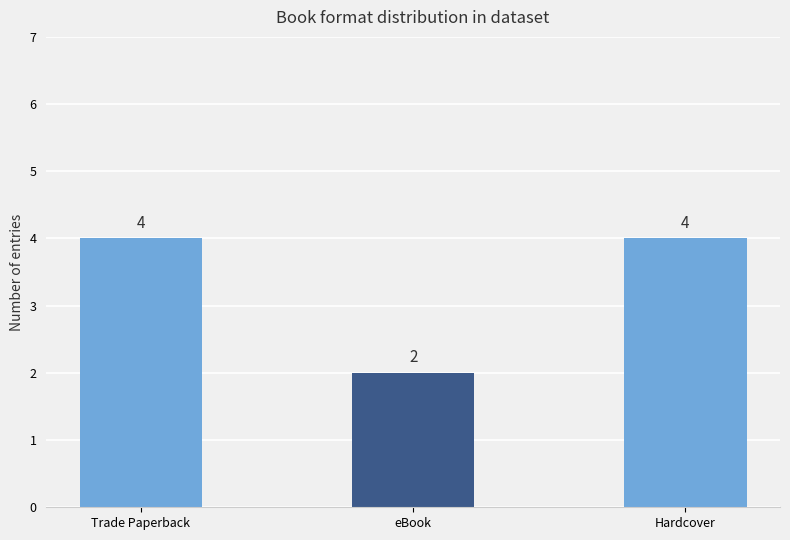

Which category has the lowest value across all series?

eBook